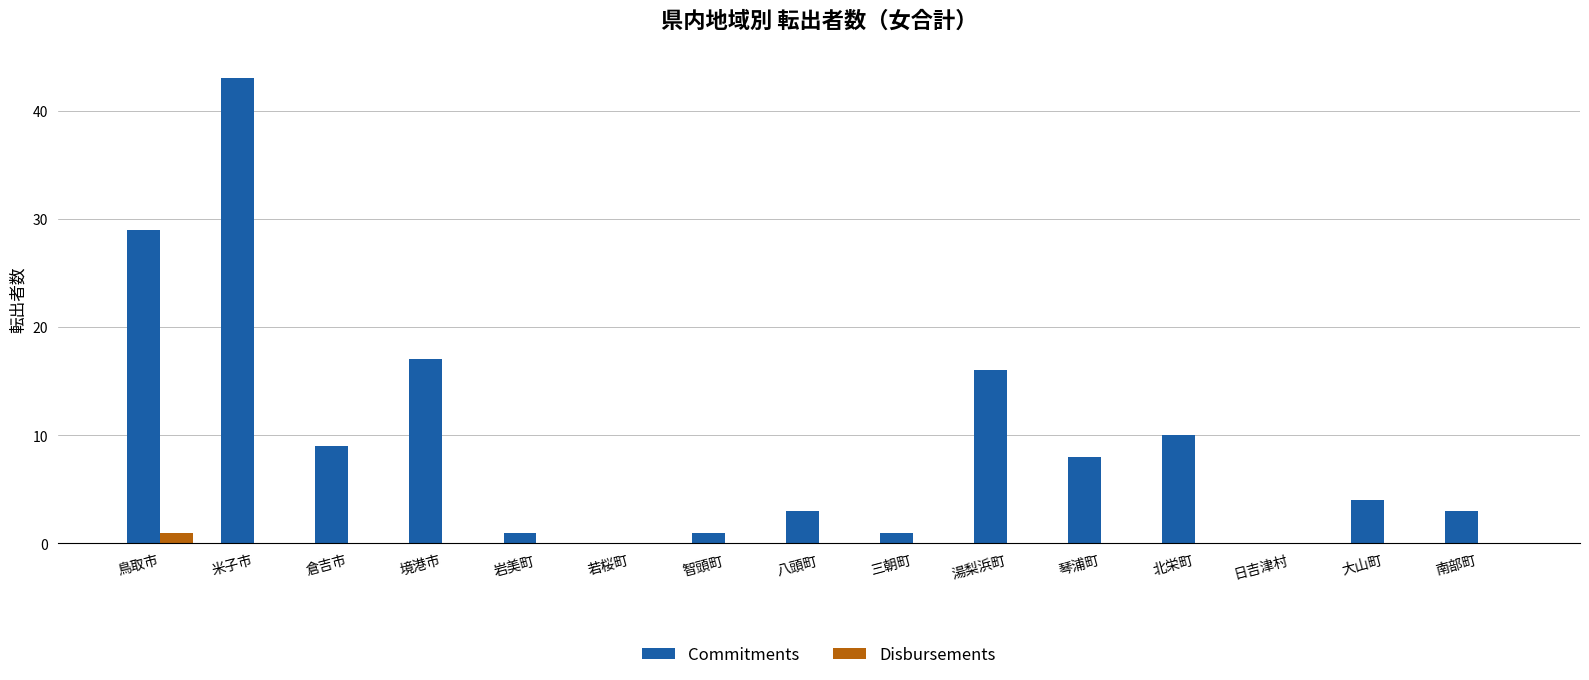

Does the chart contain stacked bars?

No